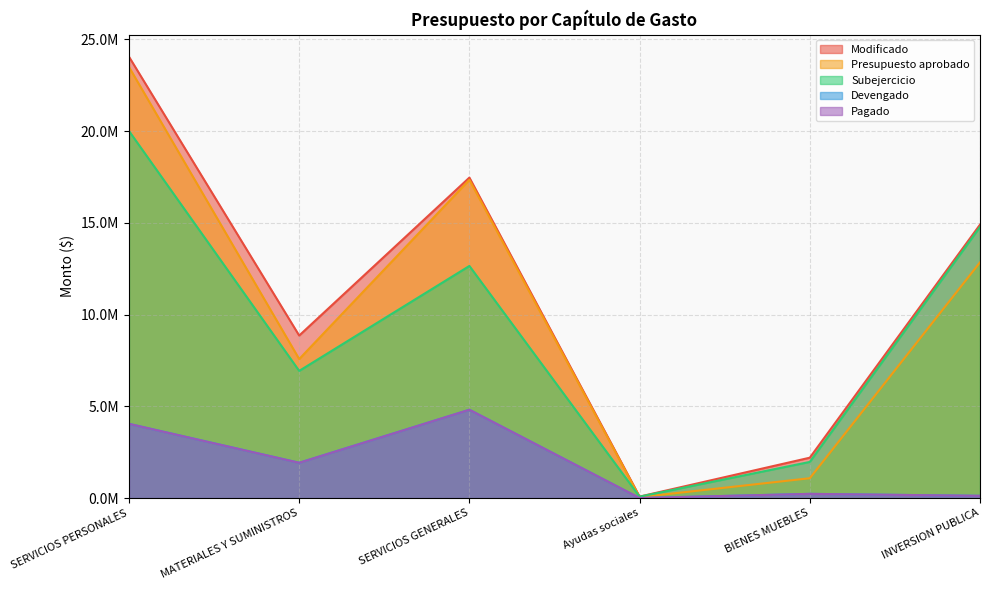

Reading right to left, transcribe all the data shown in this chart.

Presupuesto aprobado: 12851188.0	1082368.0	49800.0	17345577.0	7578644.0	23499092.0
Modificado: 14903934.4	2201904.5	81800.0	17470138.0	8860339.5	24058405.0
Devengado: 123994.4	230509.8	3311.3	4815892.8	1926671.7	4047183.5
Pagado: 123994.4	230509.8	3311.3	4815892.8	1924987.7	4047183.5
Subejercicio: 14779940.0	1971394.7	78488.7	12654245.2	6933667.8	20011221.5